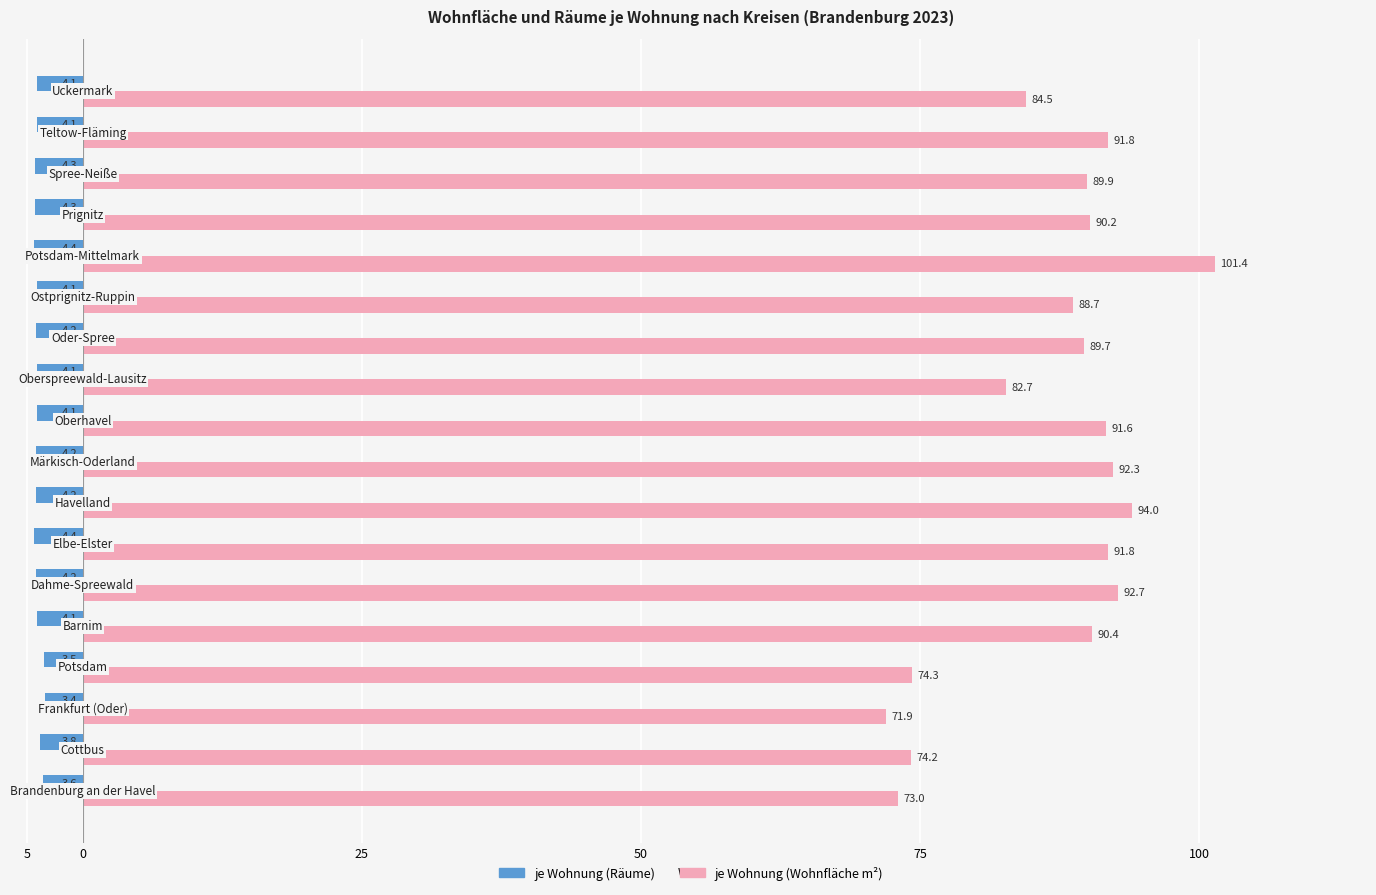

What is the value of the je Wohnung (Wohnfläche m²) bar at the 16th from the left?

89.9